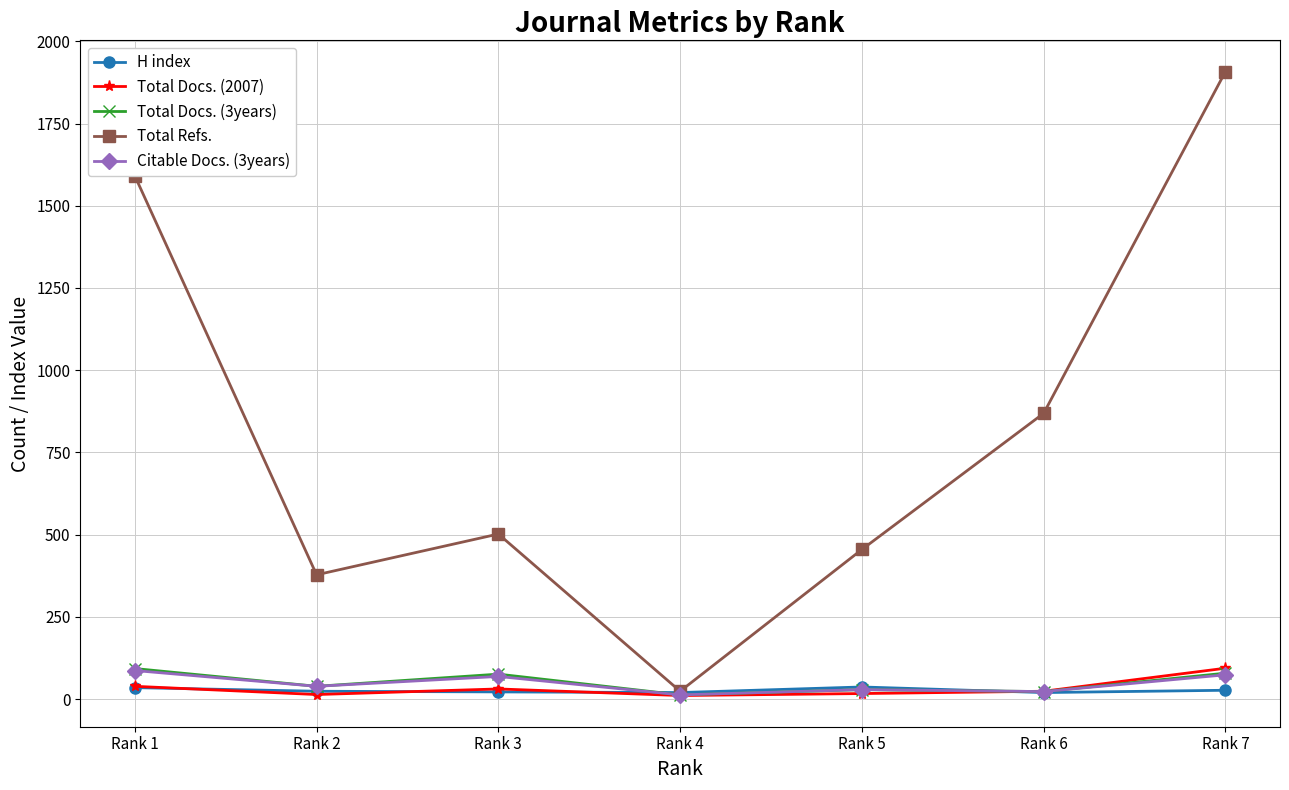

Which category has the highest value in the Total Docs. (2007) series?

Rank 7